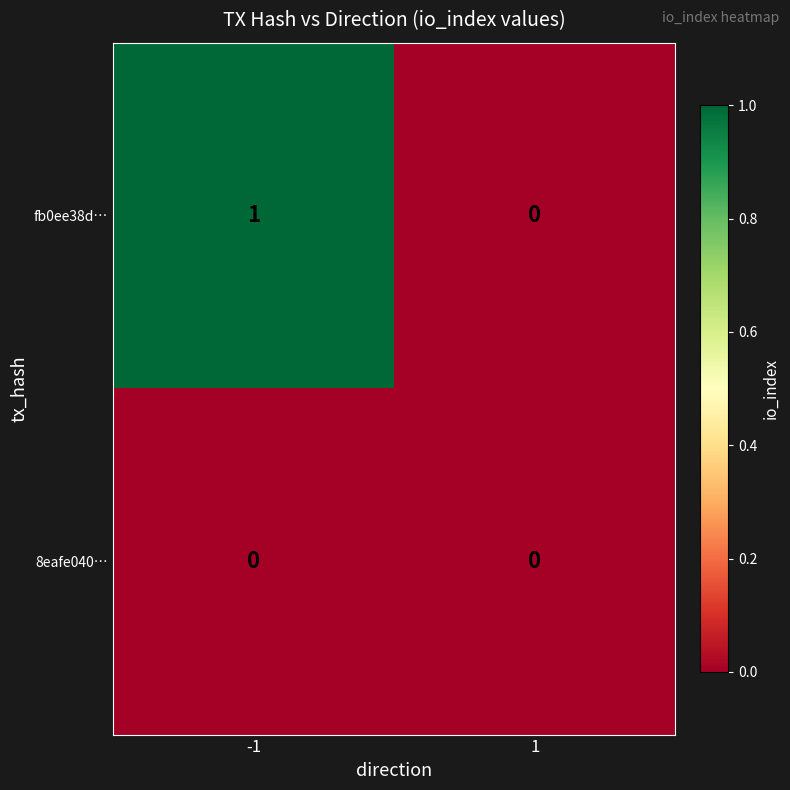

Reading left to right, transcribe all the data shown in this chart.

fb0ee38d…: 1	0
8eafe040…: 0	0